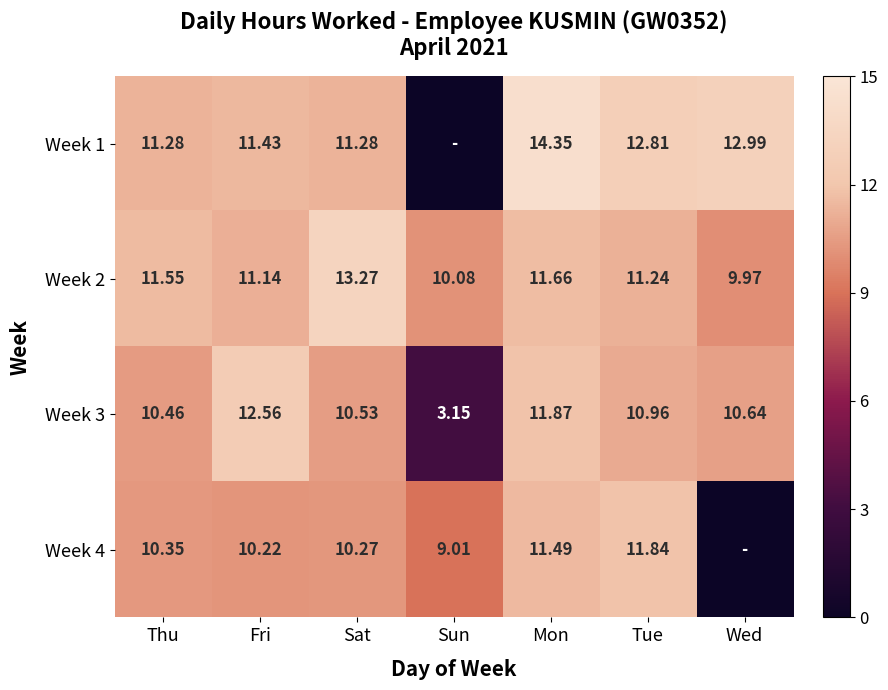

At which label does Week 2 reach its minimum?

Wed